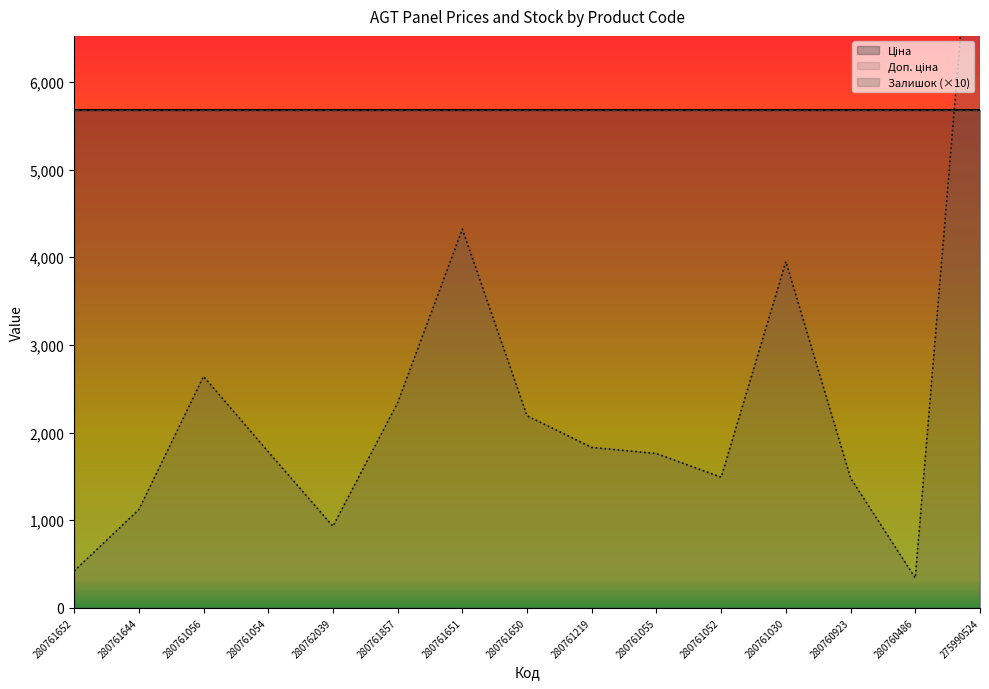

Rank the series by their maximum value, from lowest to highest.

Ціна, Доп. ціна, Залишок (×10)